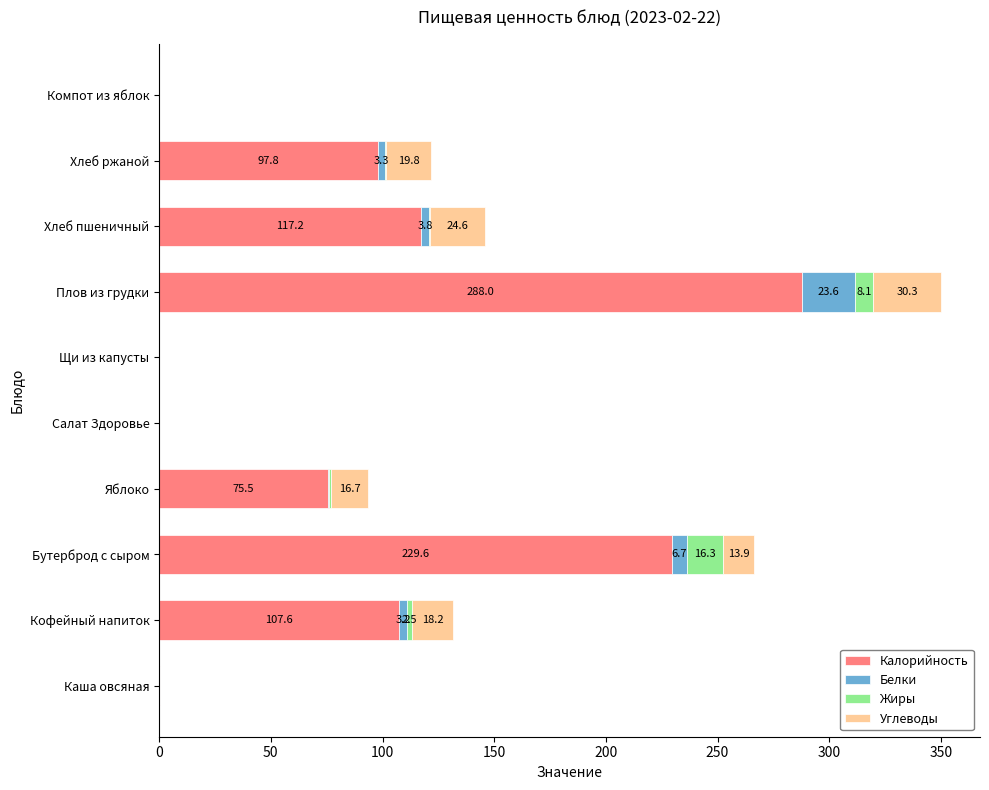

Count the number of categories in the chart.

10